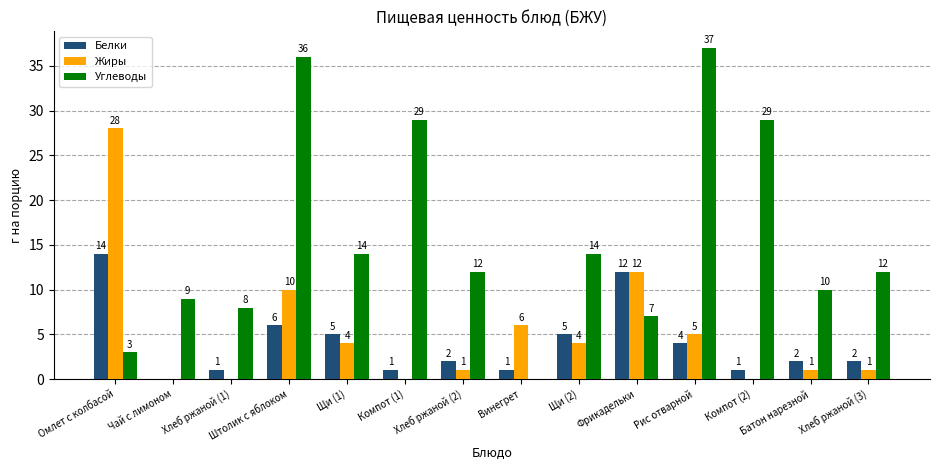

At which category is the sum across all series the highest?

Штолик с яблоком